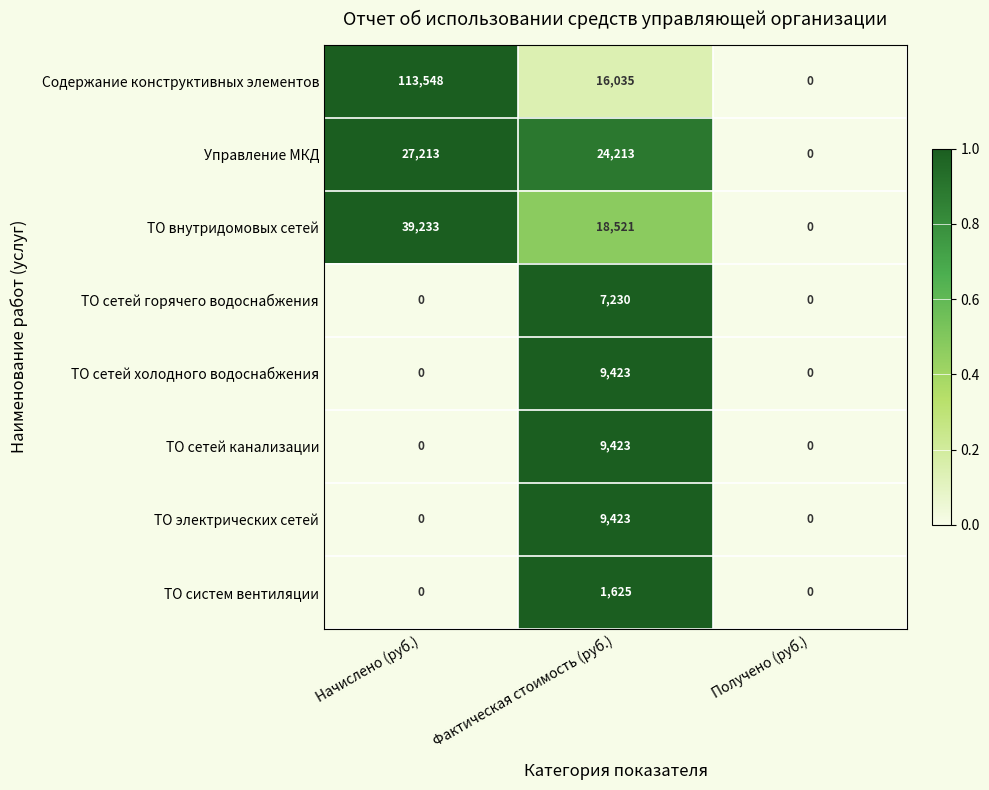

Rank the categories by Содержание конструктивных элементов value from highest to lowest.

Начислено (руб.), Фактическая стоимость (руб.), Получено (руб.)